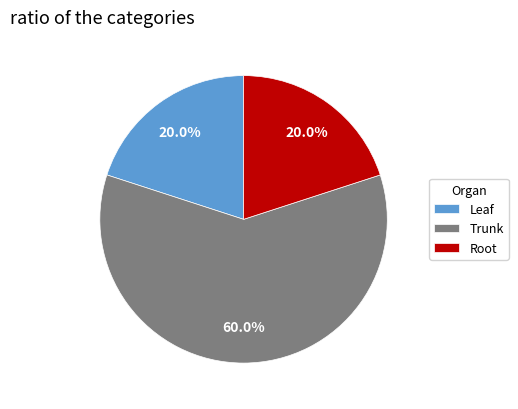

Which slice is the largest?

Trunk